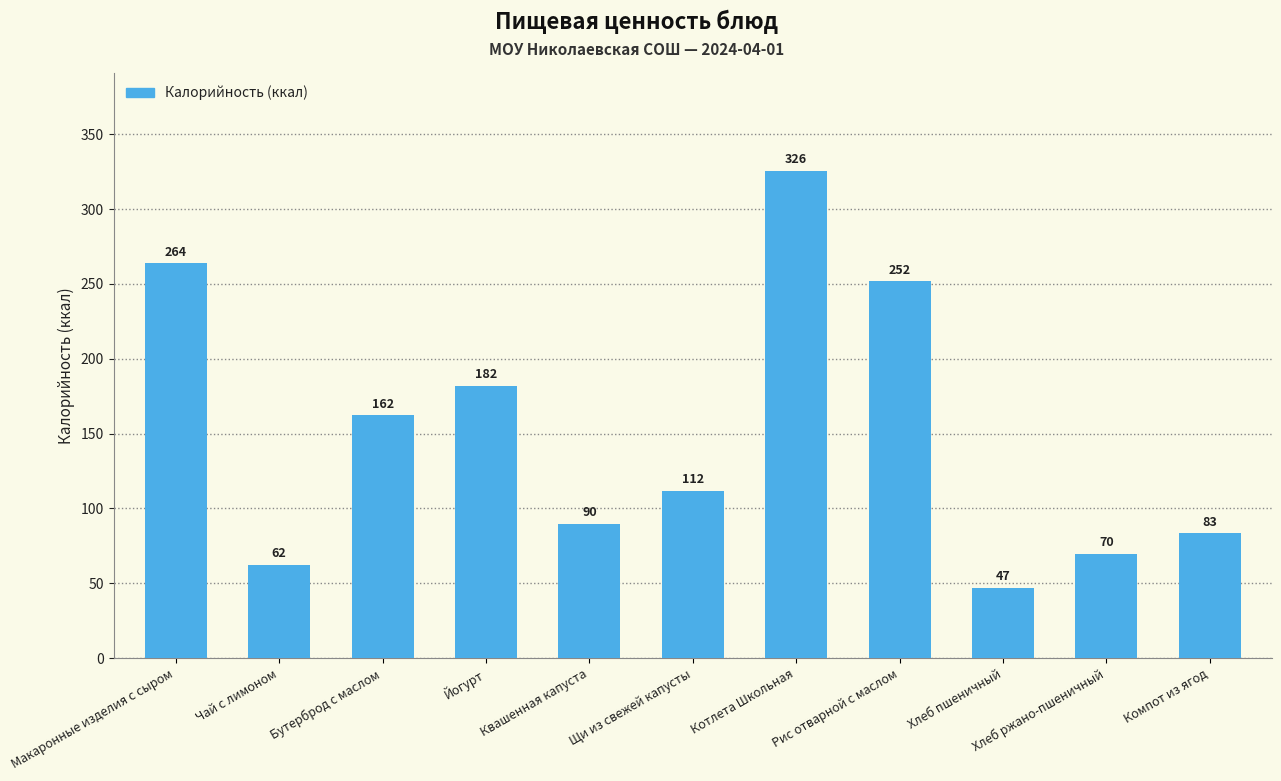

What is the greatest value displayed?

325.8